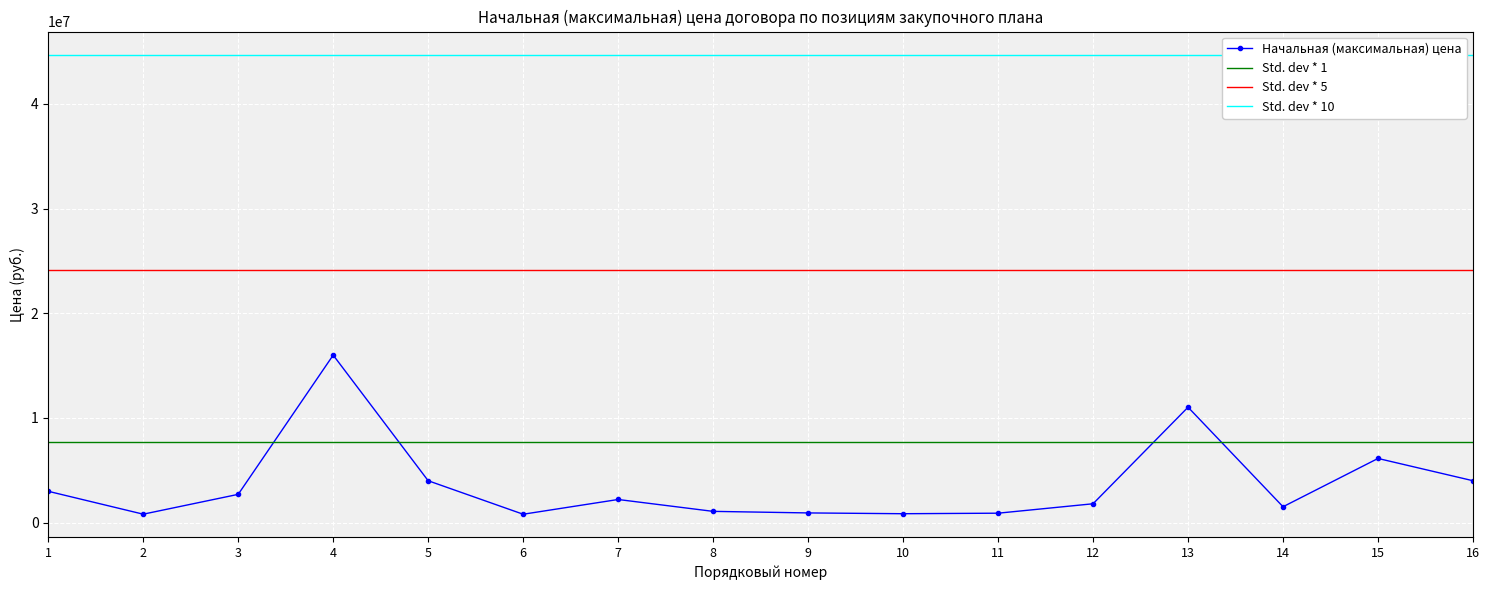

List the labels in order of value, largest first.

4, 13, 15, 5, 16, 1, 3, 7, 12, 14, 8, 9, 11, 10, 2, 6